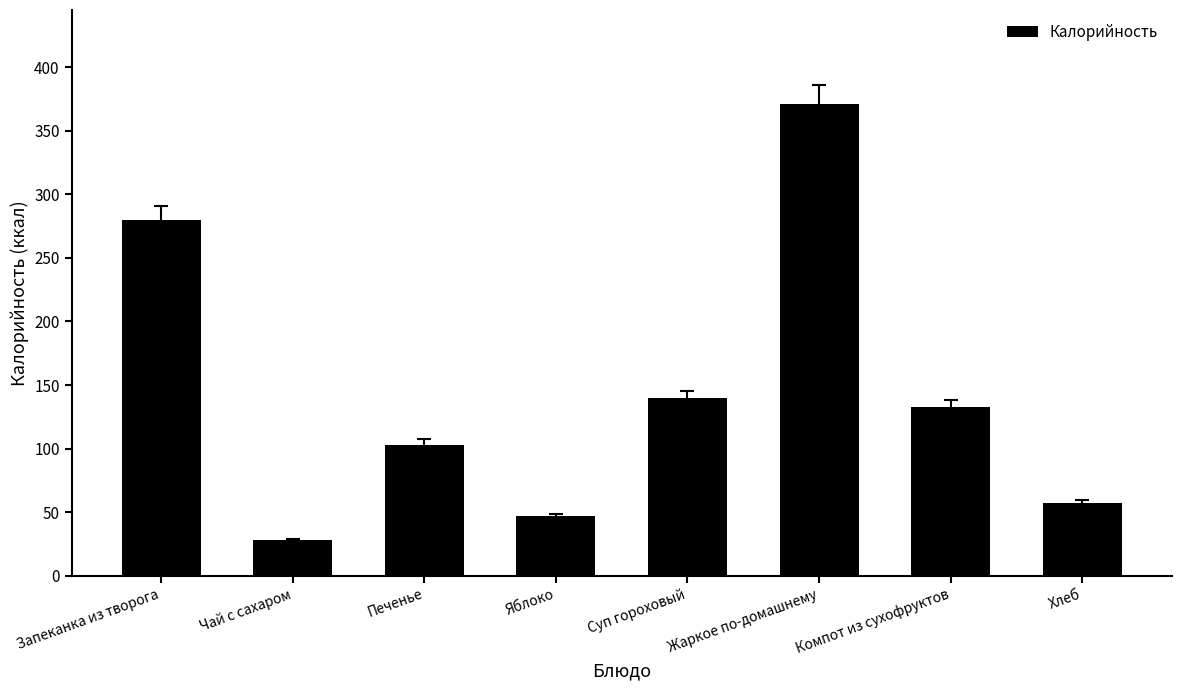

How many bars are there in total?

8